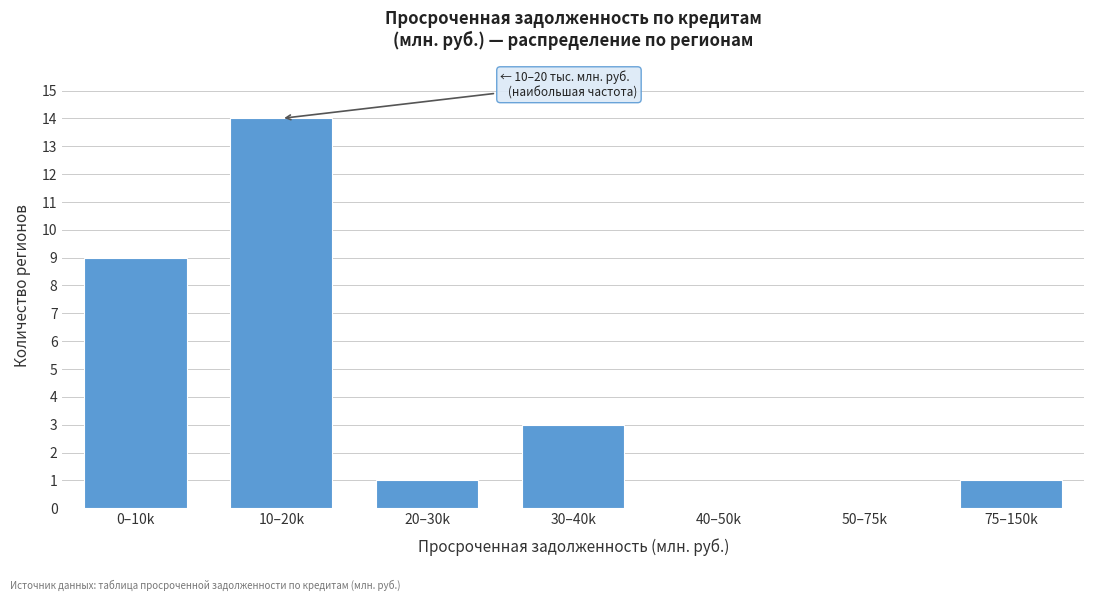

What is the change in value from 30–40k to 40–50k?

-3